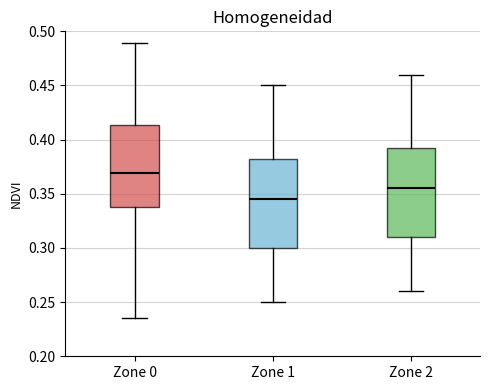

Reading left to right, read every box against the y-axis: the position of its median line, the range the box covers, and the ends of its whiskers. The values are not printed on the chart, so give them approximately, as read against the axis.

Zone 0: median 0.370, box 0.335 to 0.415, whiskers 0.235 to 0.490
Zone 1: median 0.345, box 0.300 to 0.385, whiskers 0.250 to 0.450
Zone 2: median 0.355, box 0.310 to 0.395, whiskers 0.260 to 0.460